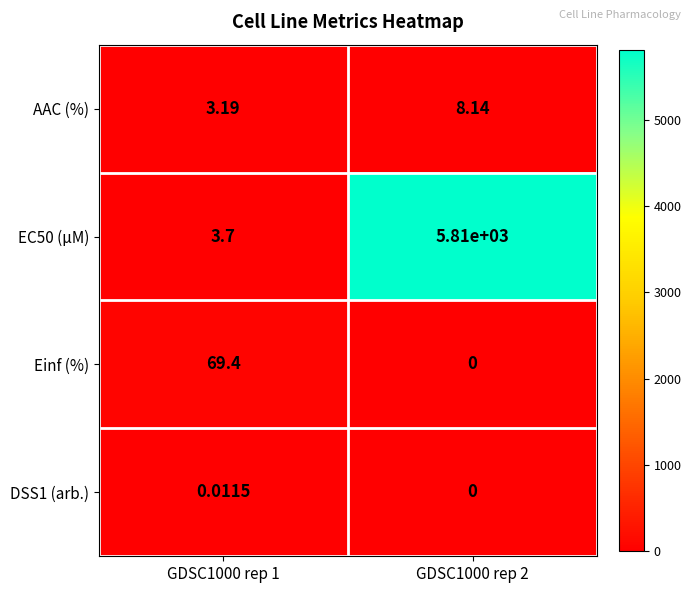

Is the value of AAC (%) at GDSC1000 rep 1 greater than the value of Einf (%) at GDSC1000 rep 2?

Yes